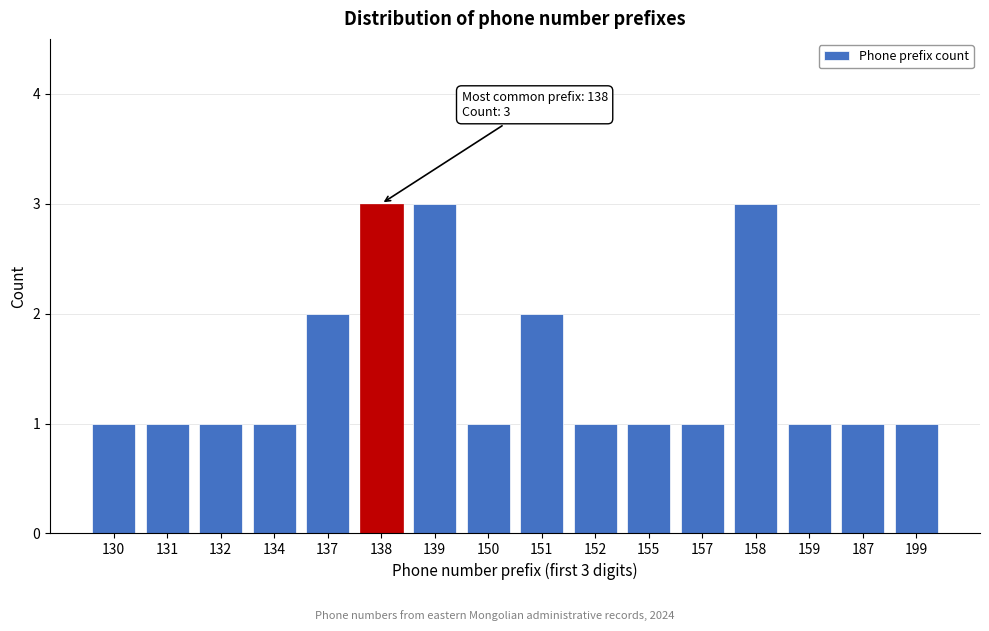

Reading left to right, list all the values displayed in this chart.

1	1	1	1	2	3	3	1	2	1	1	1	3	1	1	1